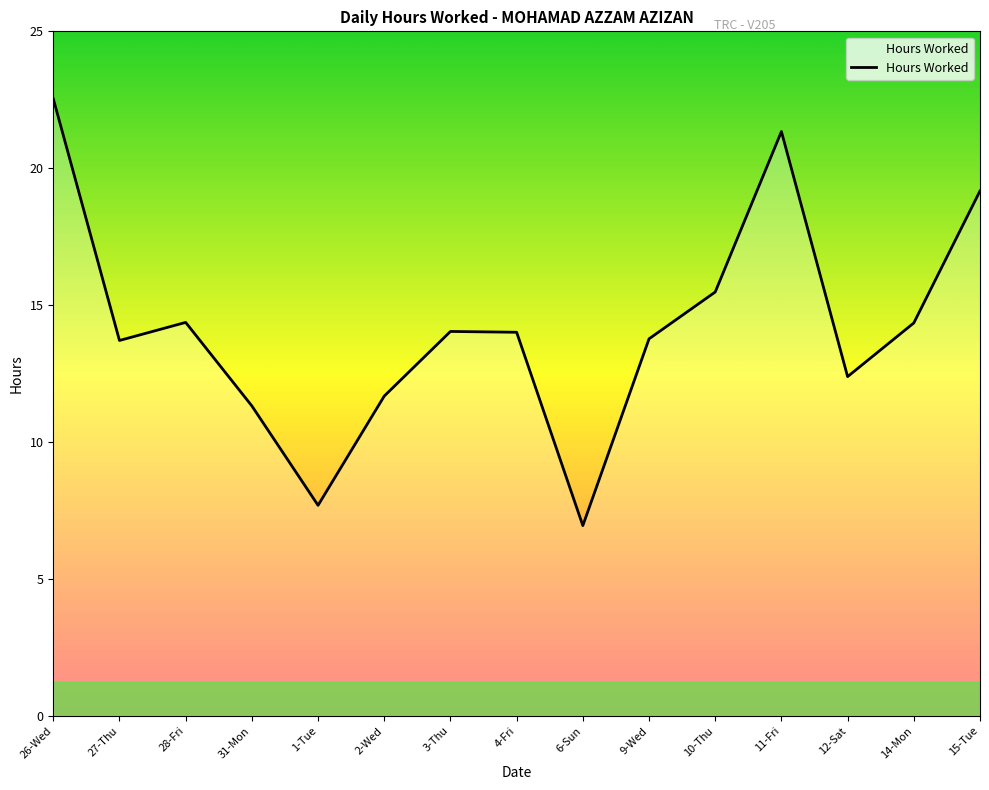

Which label corresponds to the largest value in the chart?

26-Wed